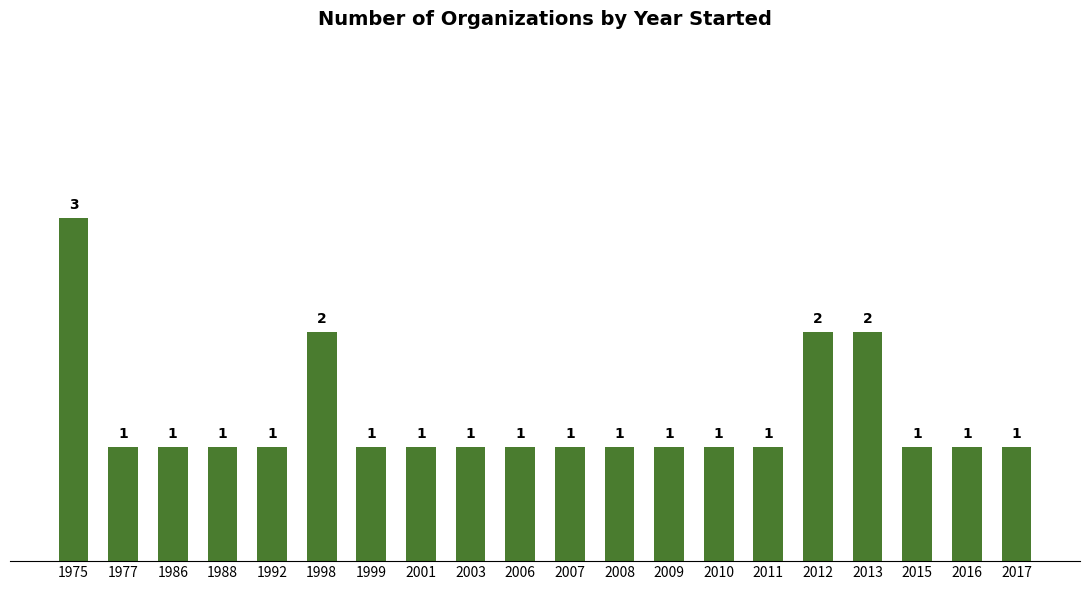

Reading right to left, extract all data points from this chart.

1	1	1	2	2	1	1	1	1	1	1	1	1	1	2	1	1	1	1	3